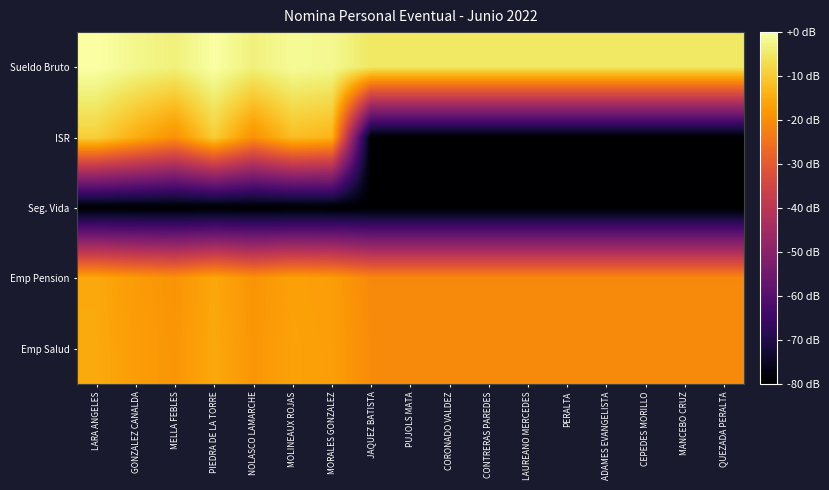

What is the spread (max minus min) of values at PERALTA?

74.8